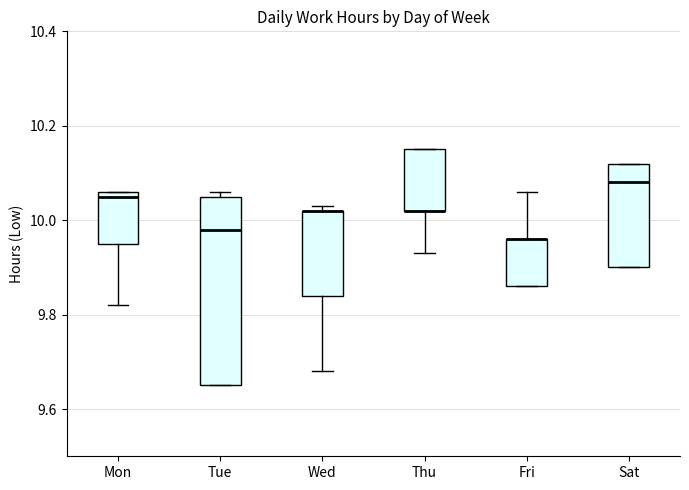

Reading left to right, transcribe this box plot: for each box, give where its median line is, the range the box spans, and where its two whiskers end, as read against the y-axis. The values are not printed on the chart, so give them approximately, as read against the axis.

Mon: median 10.06 (just below the box's upper edge), box 9.96 to 10.06, whiskers 9.82 to 10.06
Tue: median 9.98, box 9.66 to 10.06, whiskers 9.66 to 10.06 (just above the box's upper edge)
Wed: median 10.02 (drawn on the box's upper edge), box 9.84 to 10.02, whiskers 9.68 to 10.04
Thu: median 10.02 (drawn on the box's lower edge), box 10.02 to 10.16, whiskers 9.94 to 10.16
Fri: median 9.96 (drawn on the box's upper edge), box 9.86 to 9.96, whiskers 9.86 to 10.06
Sat: median 10.08, box 9.90 to 10.12, whiskers 9.90 to 10.12